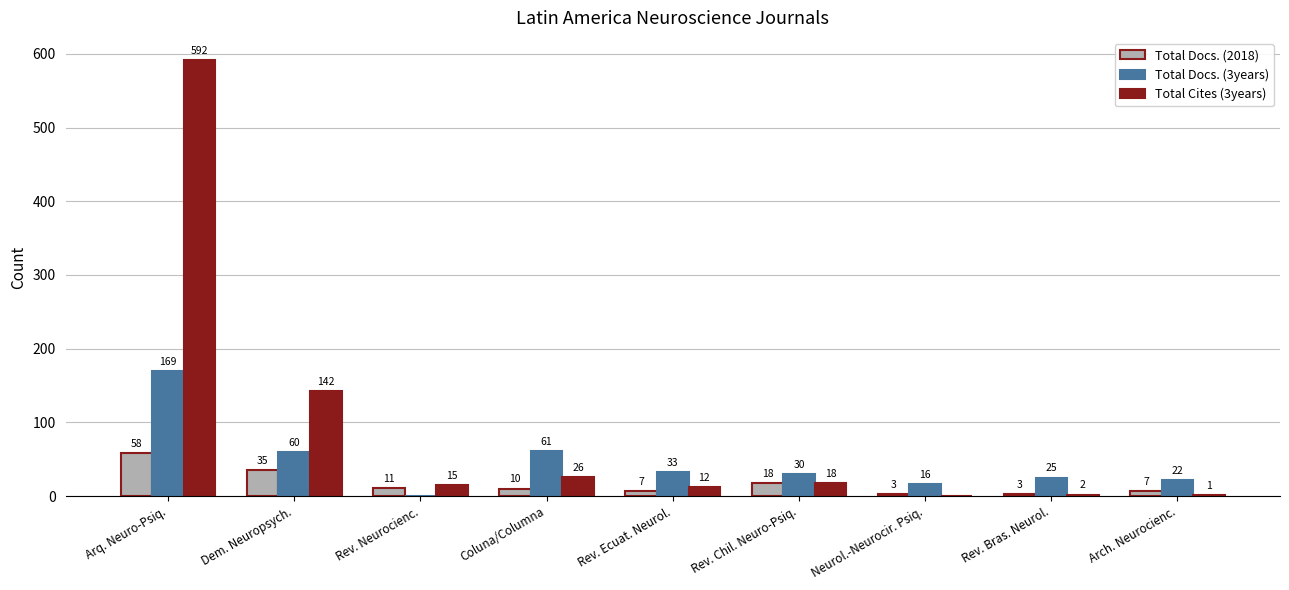

Where is Total Docs. (3years) nearest to the value 84?

Coluna/Columna